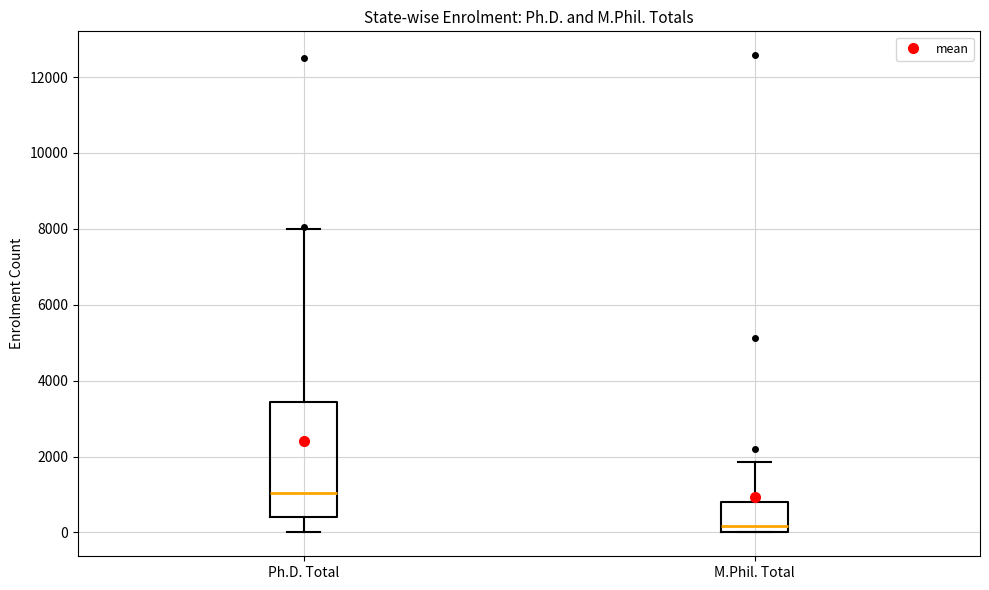

Which box's median line is the lowest?

M.Phil. Total